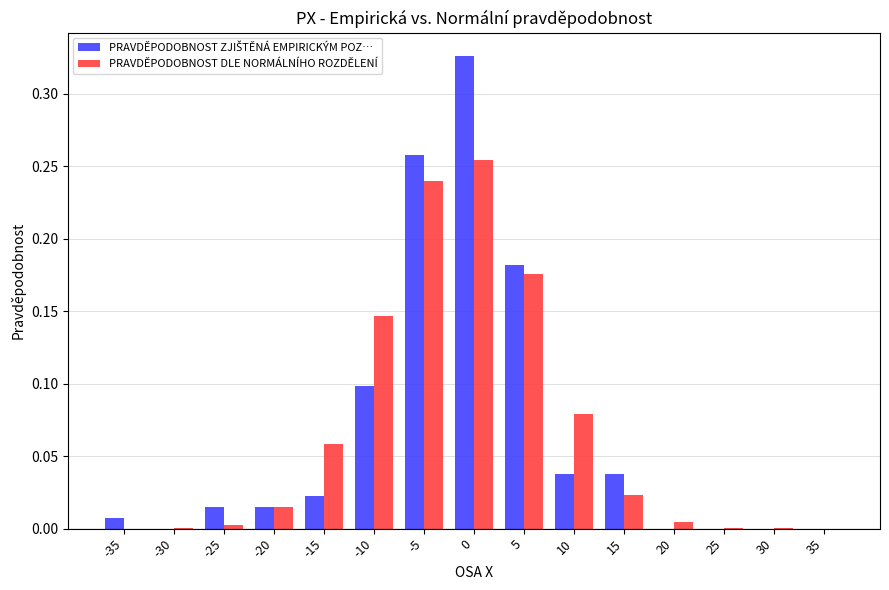

Is it true that PRAVDĚPODOBNOST DLE NORMÁLNÍHO ROZDĚLENÍ equals 0.0 at -35?

True